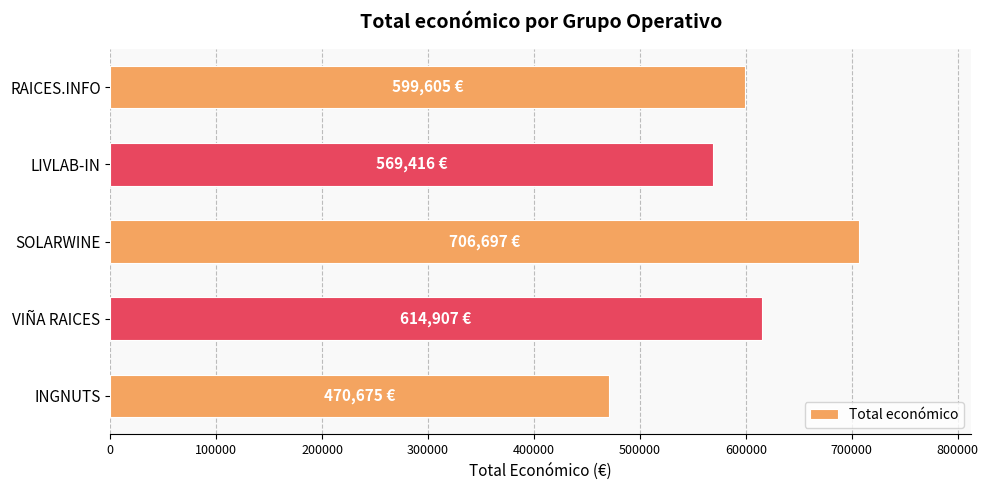

What is the change in value from SOLARWINE to LIVLAB-IN?

-137281